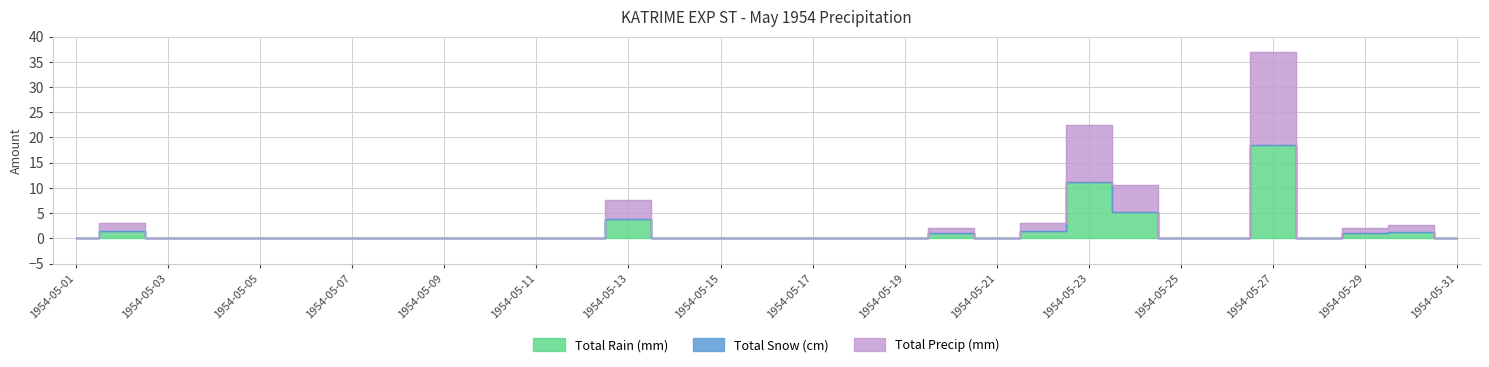

At which category is the sum across all series the highest?

1954-05-27